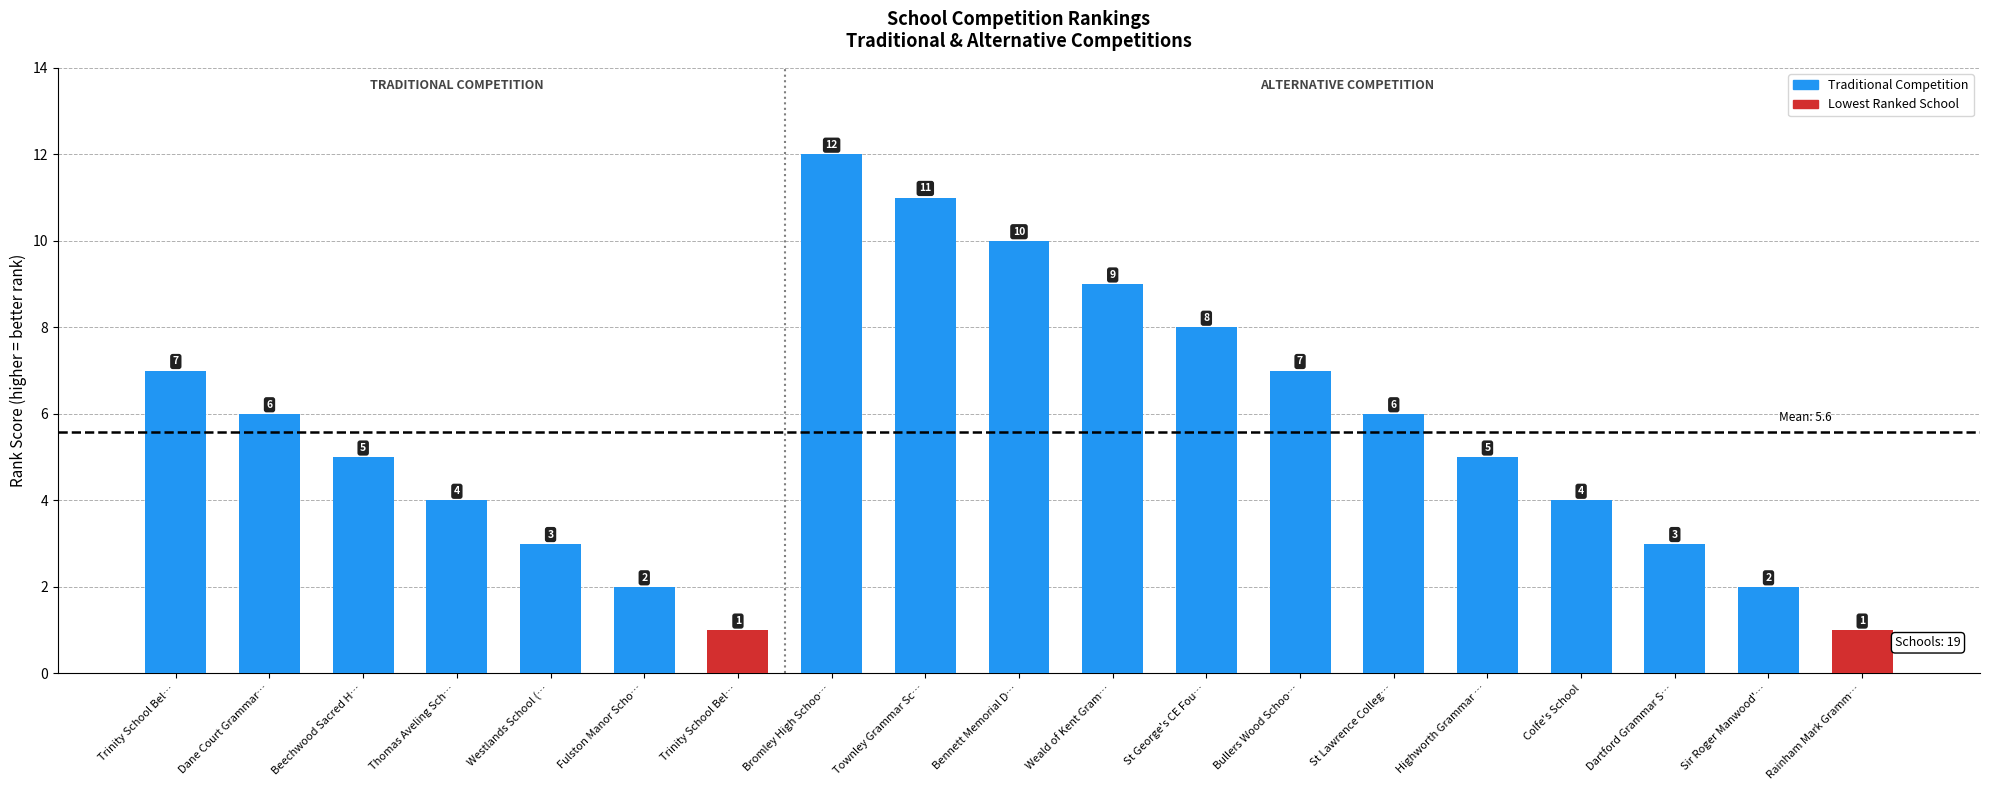

Which label corresponds to the largest value in the chart?

Bromley High Schoo…